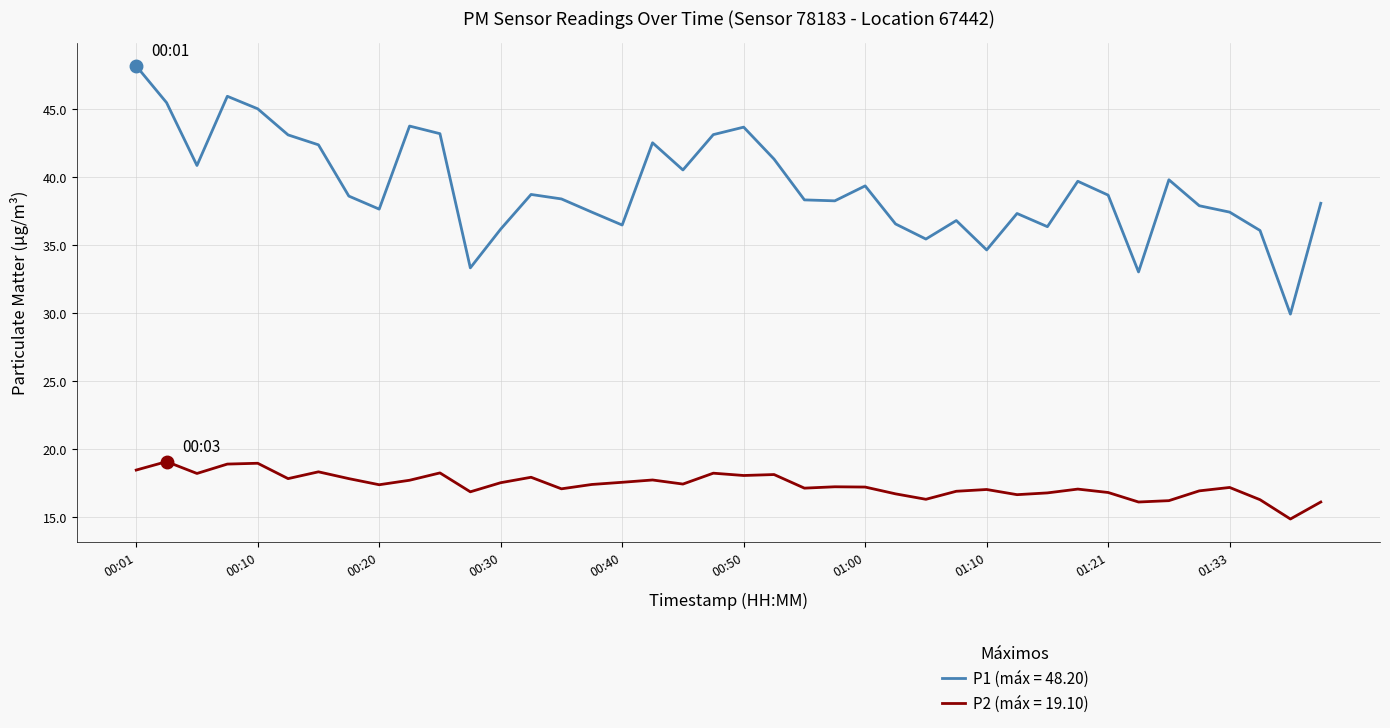

Is this an area chart (filled region under the line)?

No